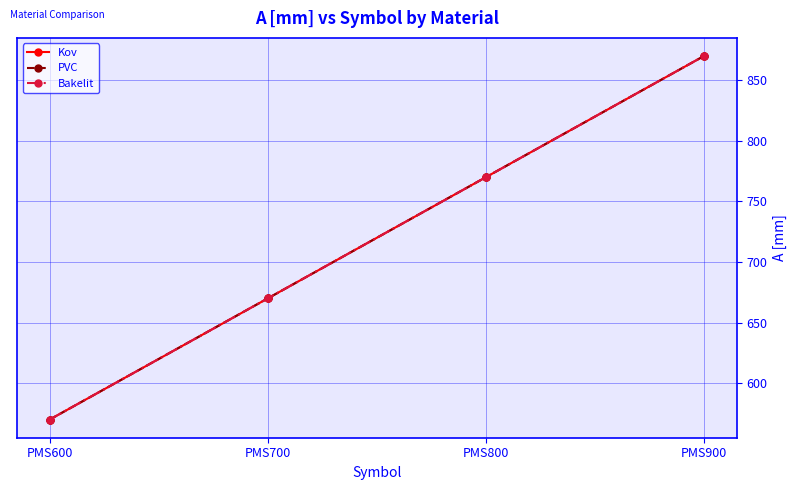

Does the chart have visible grid lines?

Yes